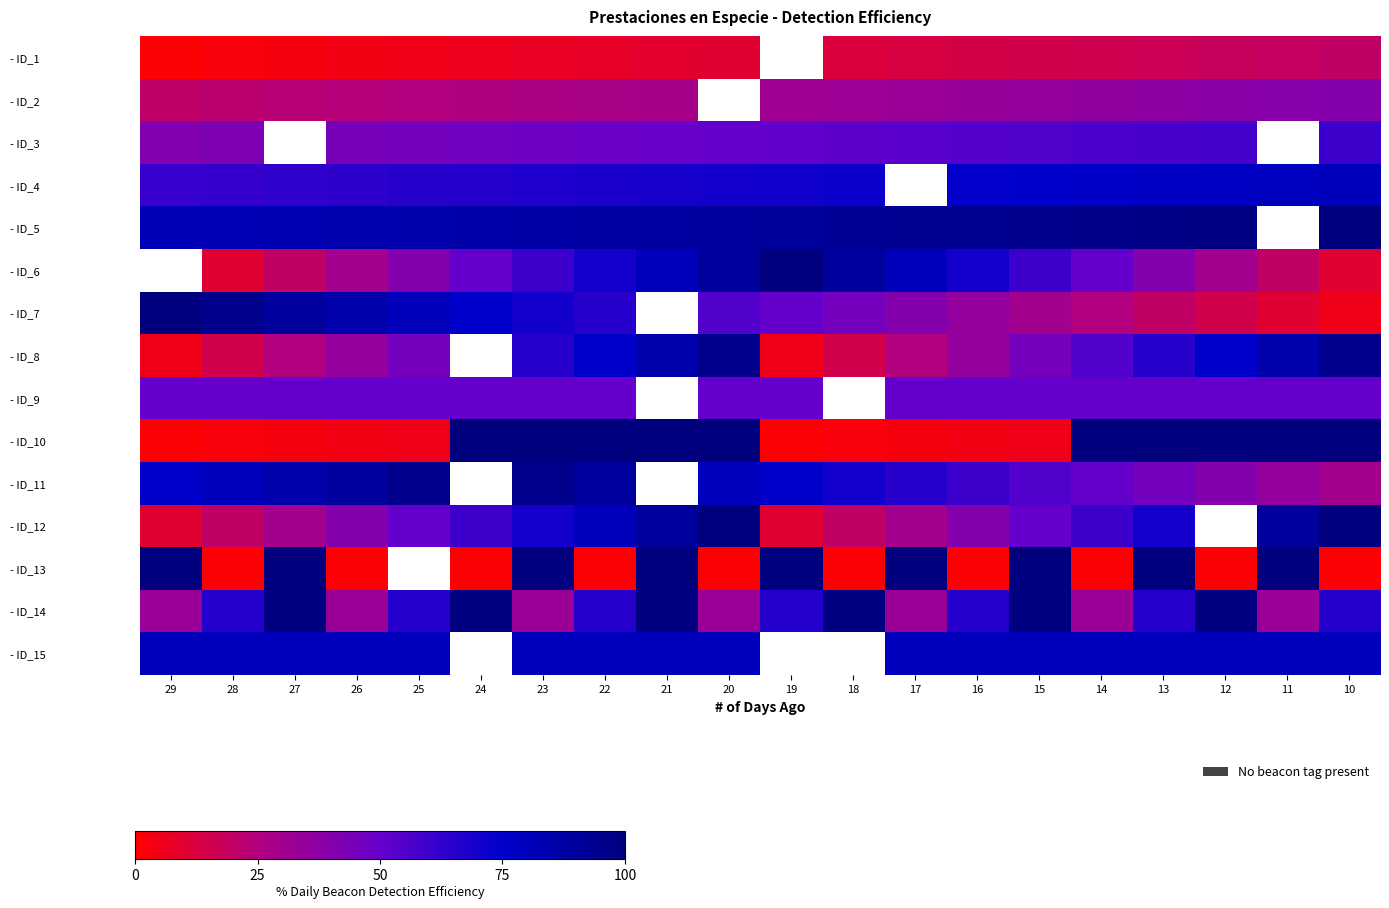

At which category is the sum across all series the highest?

23